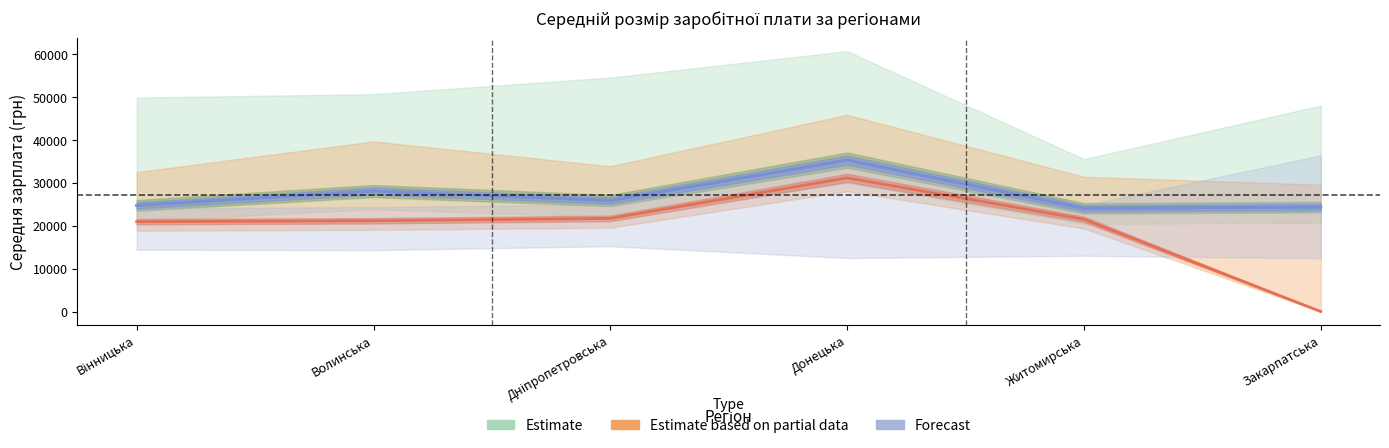

At which category does the chart reach its minimum across all series?

Закарпатська